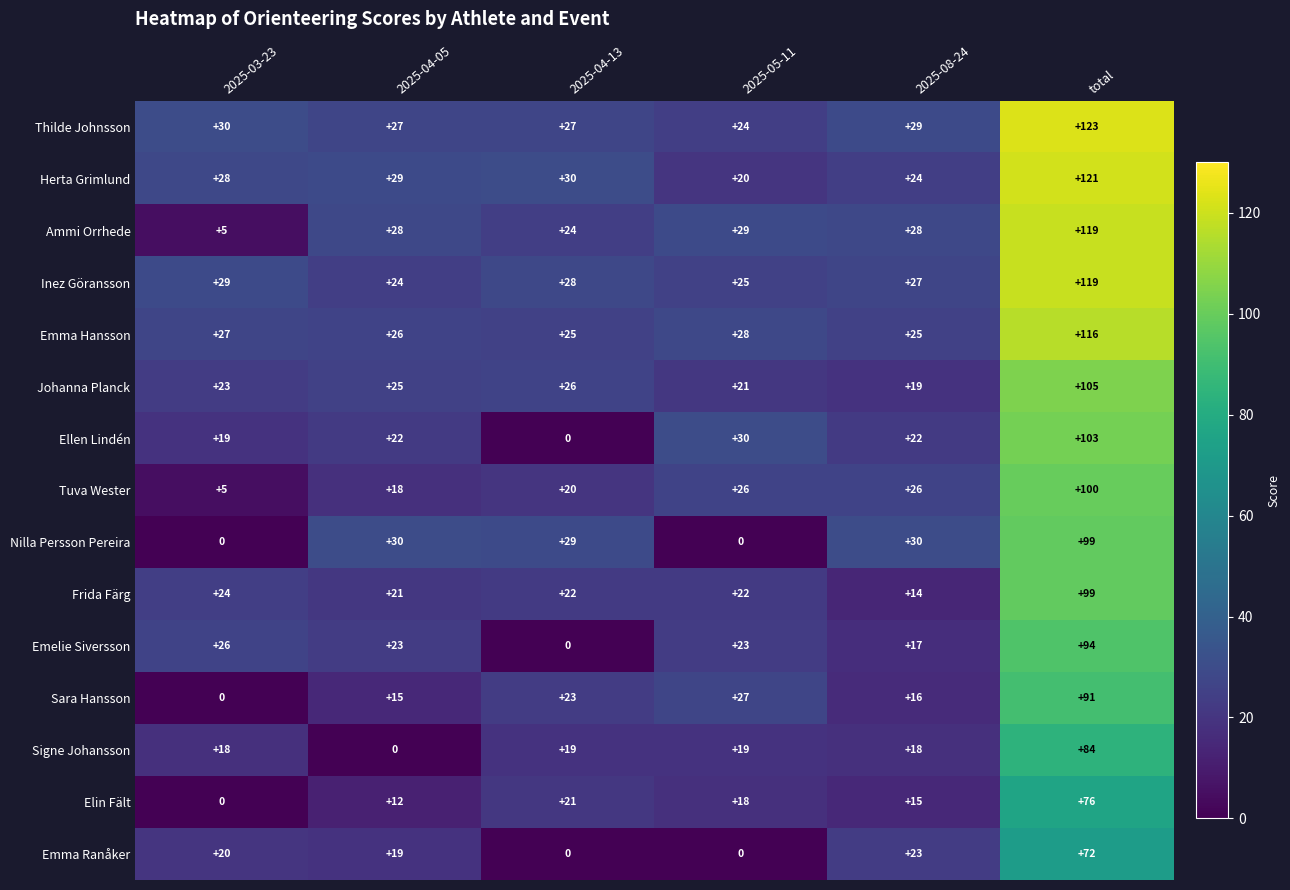

The Thilde Johnsson series shows 27 at 2025-04-13. True or false?

True